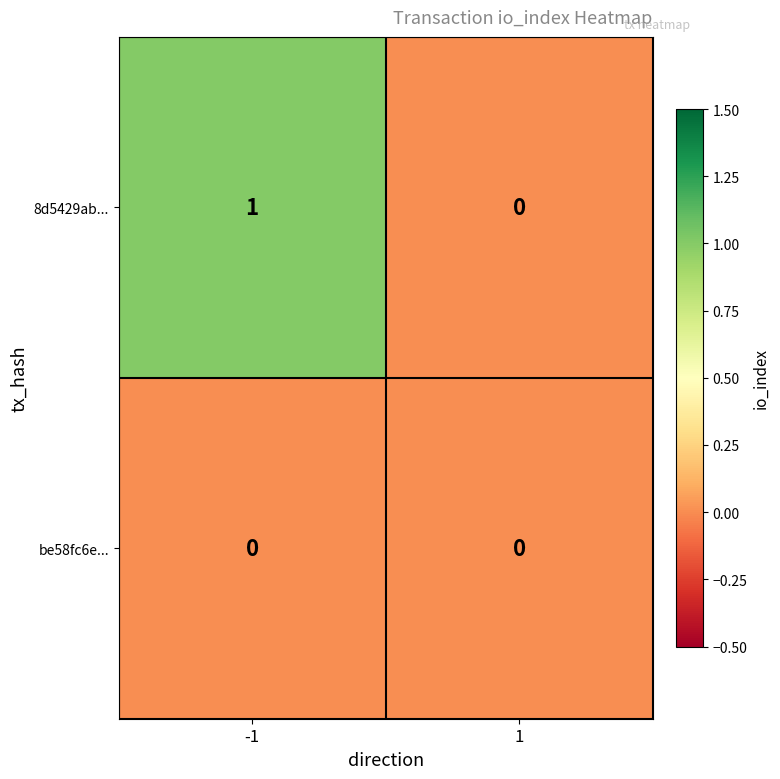

Which series changed the most between -1 and 1?

8d5429ab...